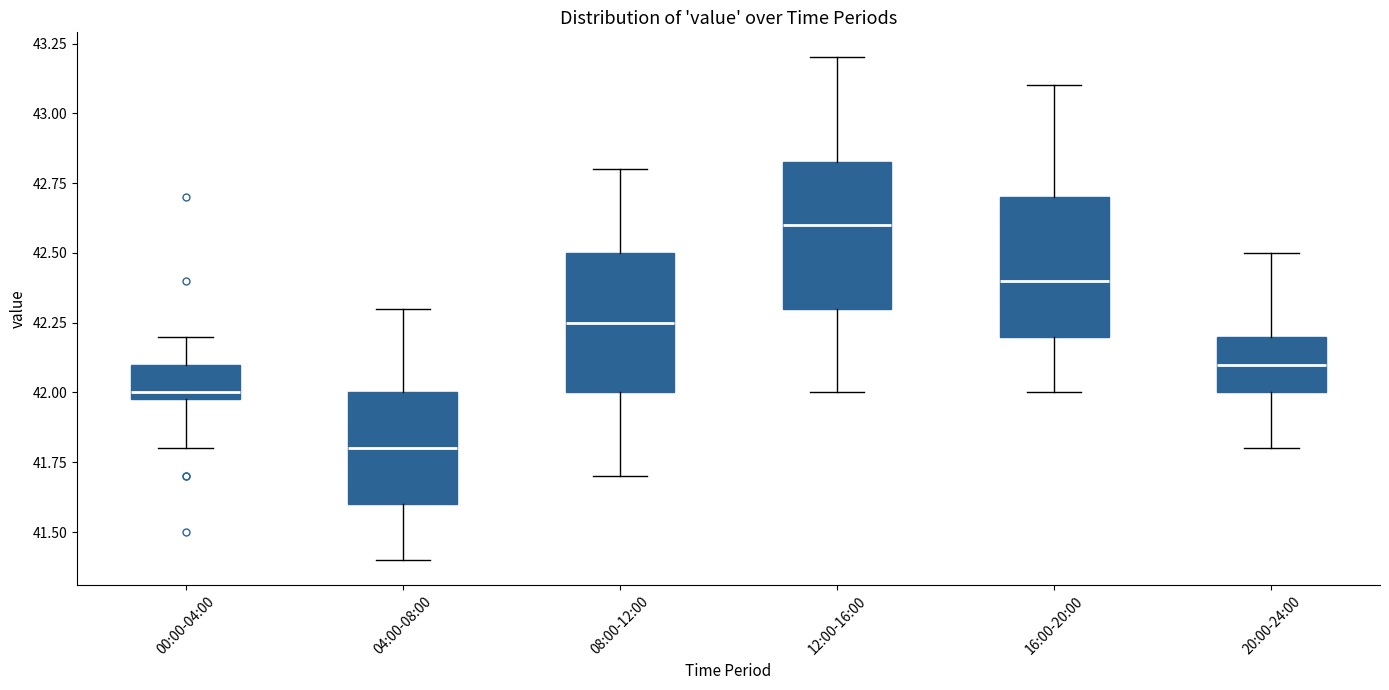

Reading left to right, read every box against the y-axis: the position of its median line, the range the box covers, and the ends of its whiskers. The values are not printed on the chart, so give them approximately, as read against the axis.

00:00-04:00: median 42.00 (just above the box's lower edge), box 42.00 to 42.10, whiskers 41.80 to 42.20
04:00-08:00: median 41.80, box 41.60 to 42.00, whiskers 41.40 to 42.30
08:00-12:00: median 42.25, box 42.00 to 42.50, whiskers 41.70 to 42.80
12:00-16:00: median 42.60, box 42.30 to 42.85, whiskers 42.00 to 43.20
16:00-20:00: median 42.40, box 42.20 to 42.70, whiskers 42.00 to 43.10
20:00-24:00: median 42.10, box 42.00 to 42.20, whiskers 41.80 to 42.50